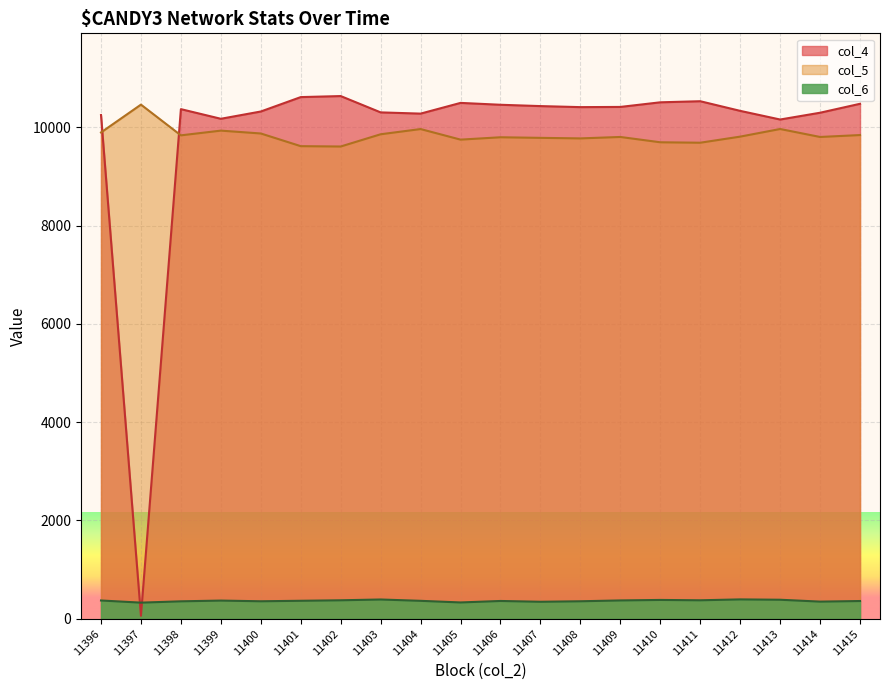

Where is the first local maximum for col_6?

11399